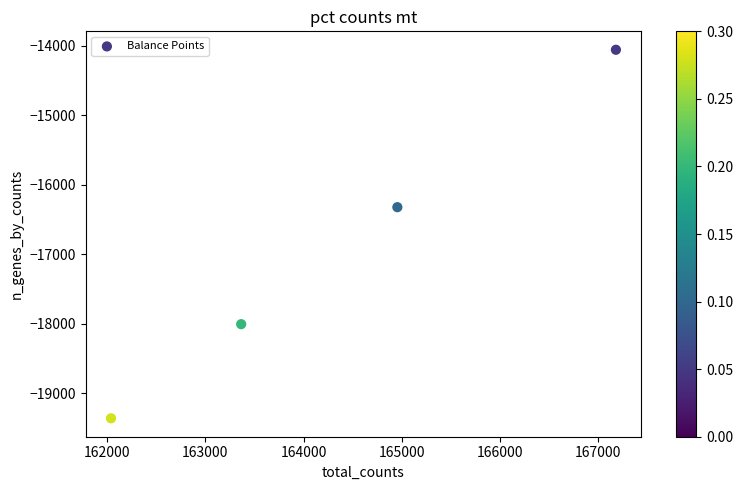

What Y value in the scatter plot is closest to -16710?

-16324